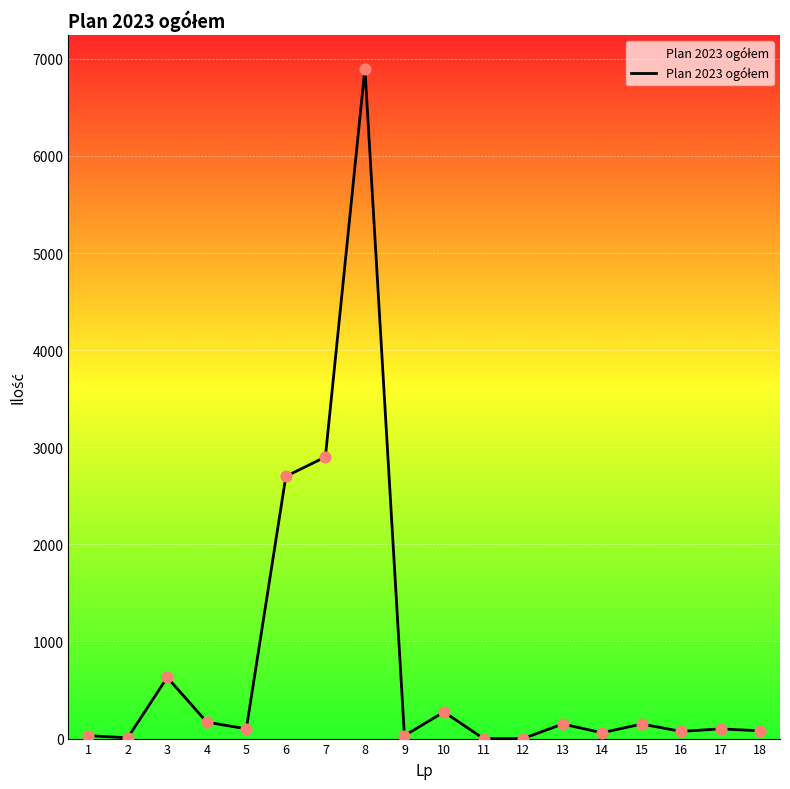

Which has a higher value, 17 or 3?

3